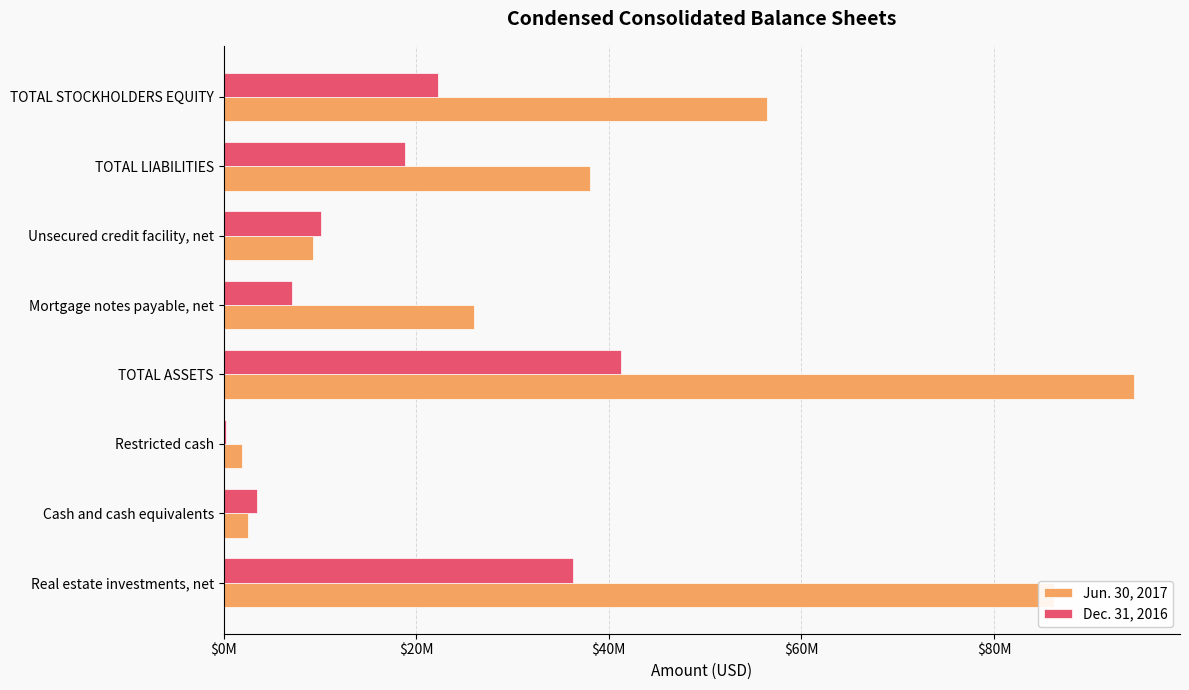

What are all the series names shown in the legend?

Jun. 30, 2017, Dec. 31, 2016